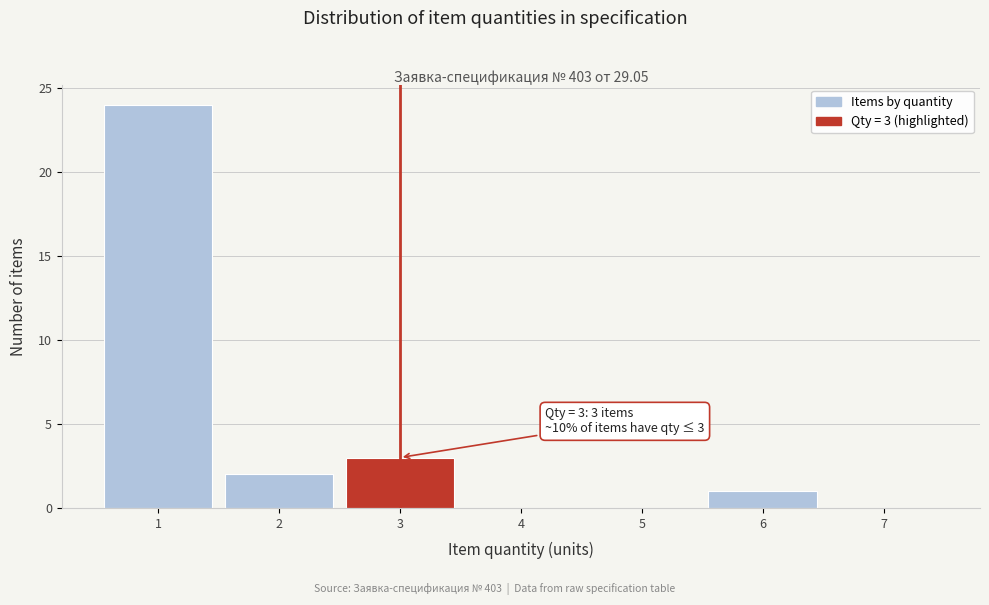

Which range on the x-axis has the tallest bar?

0.5 to 1.5